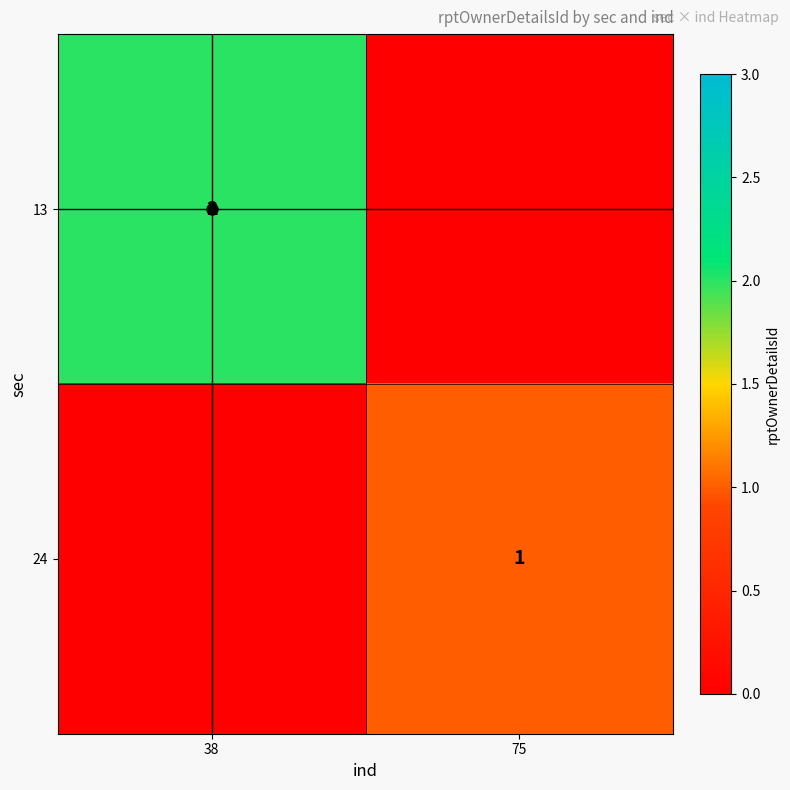

What value does the 13 series have at 38?

2.0